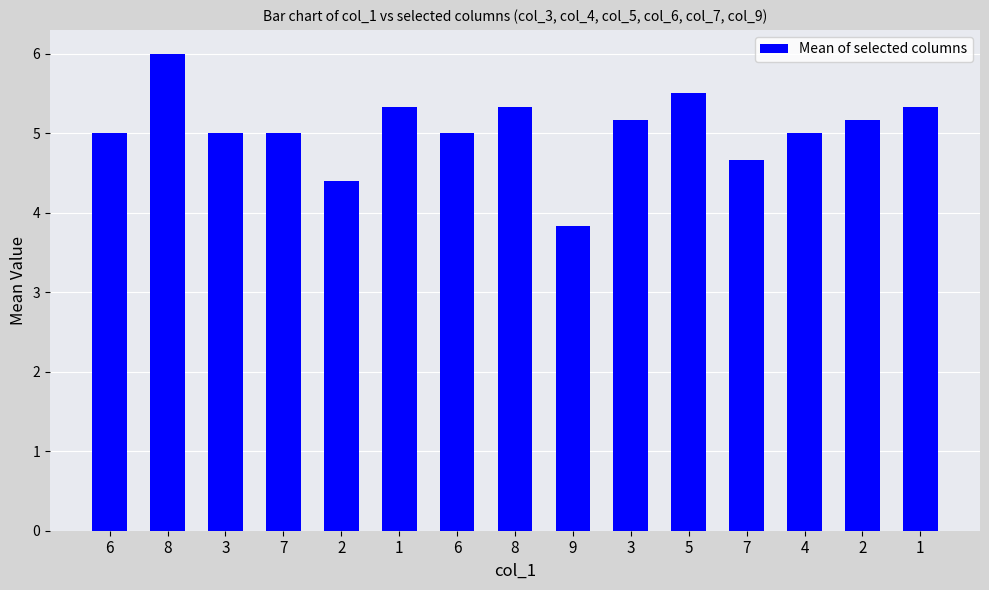

Rank the categories by value from lowest to highest.

9, 2, 7, 6, 3, 7, 6, 4, 3, 2, 1, 8, 1, 5, 8